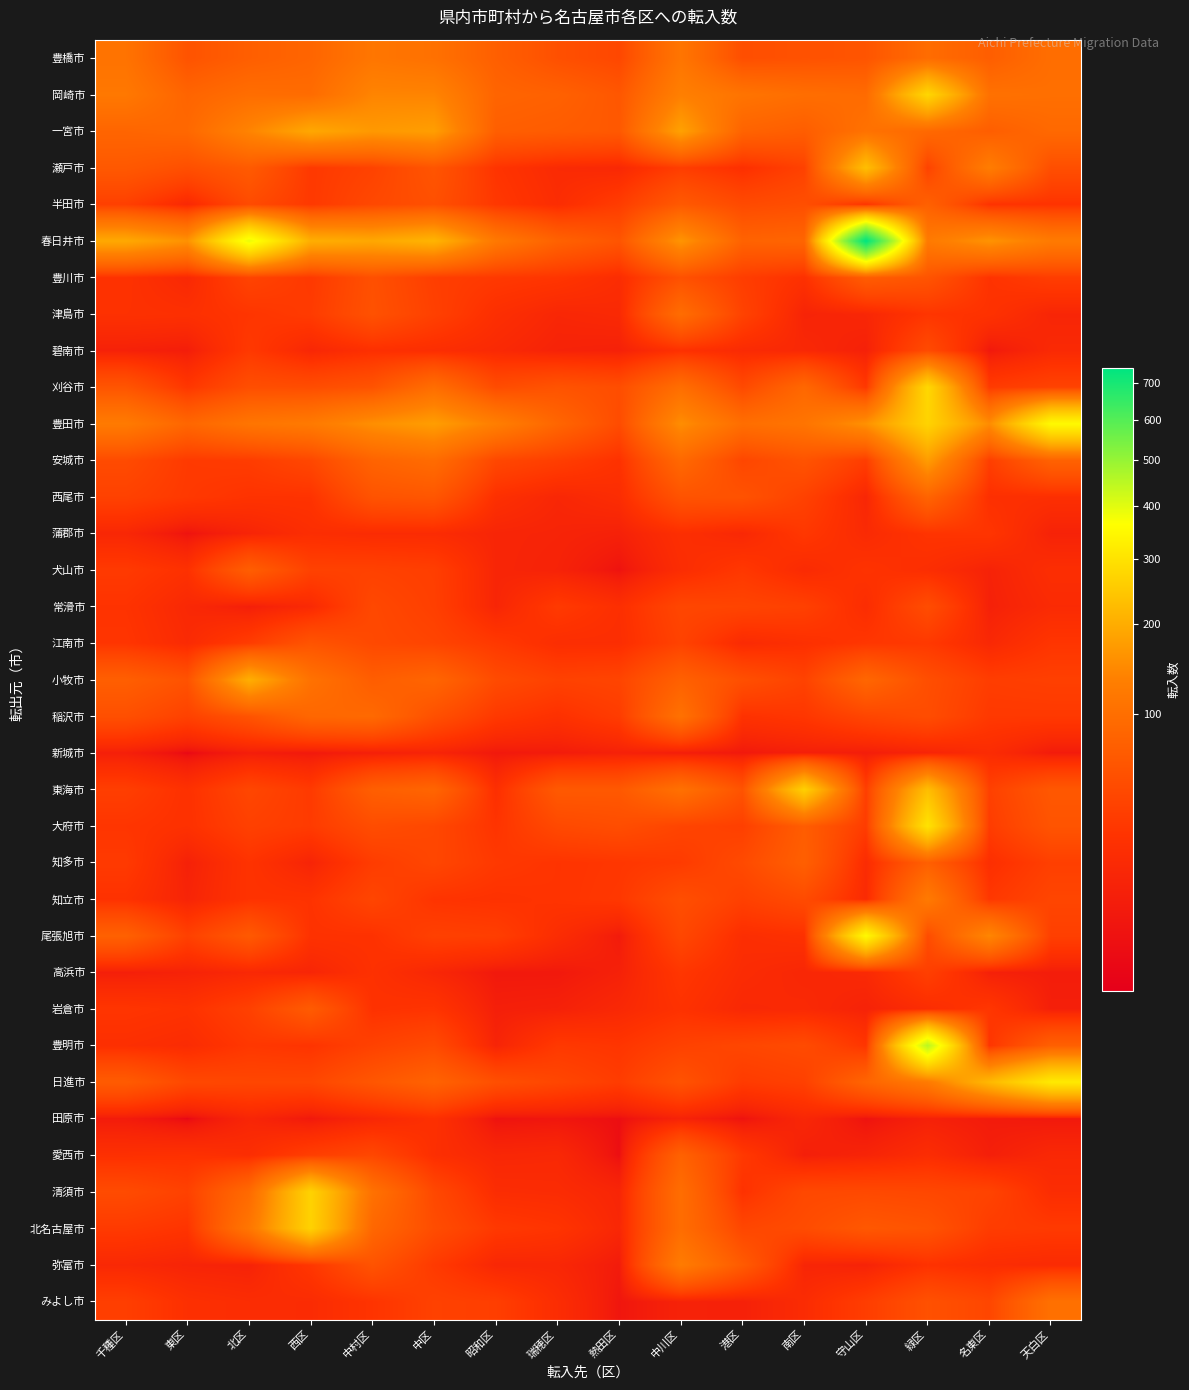

Between 瑞穂区 and 千種区, which is larger?

千種区